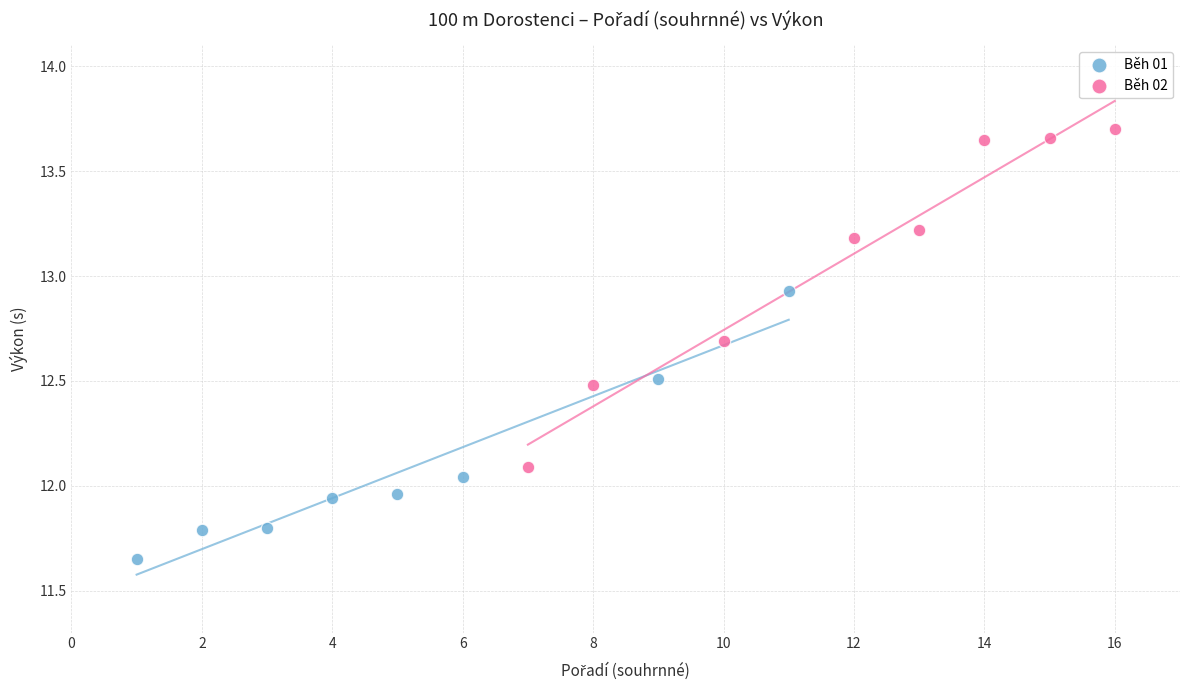

Which series has the widest spread of Y values?

Běh 02